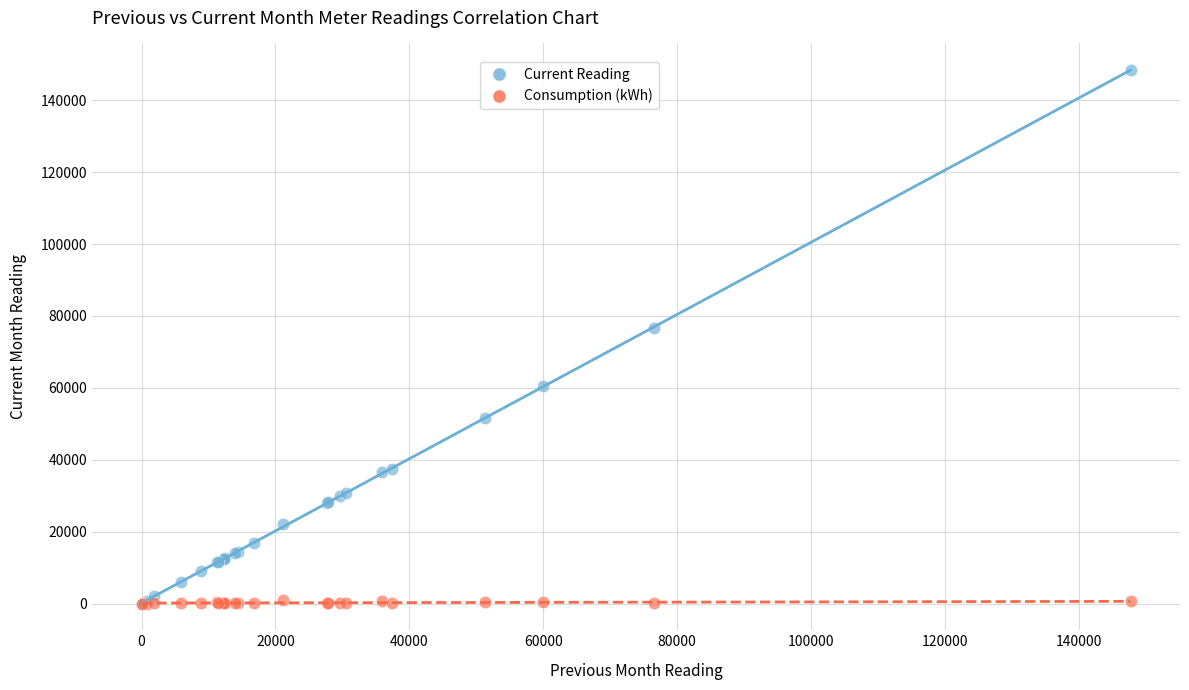

Across all series, what Y value is closest to 74177?

76625